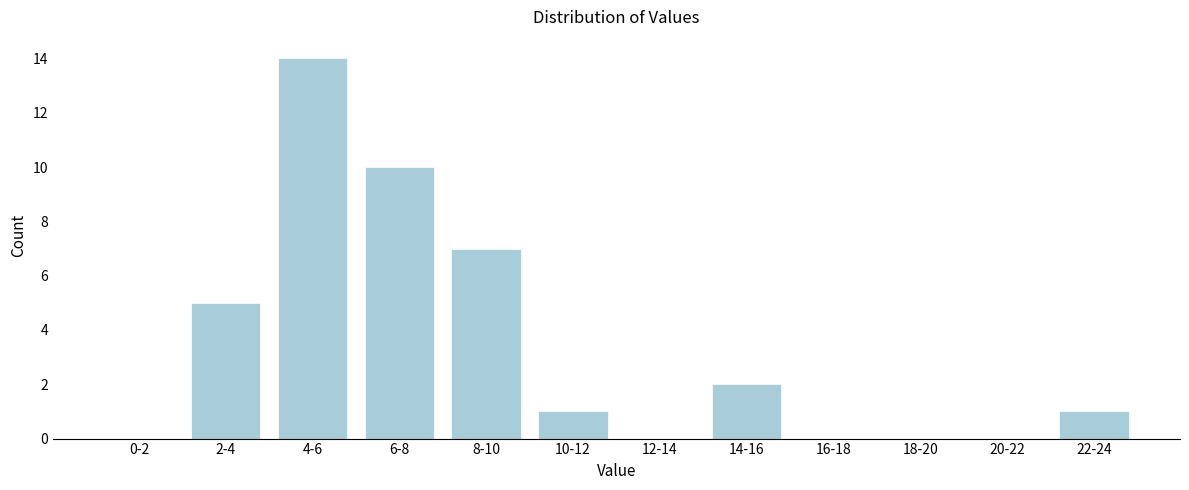

Reading right to left, what are all the values shown in this chart?

22-24=1	20-22=0	18-20=0	16-18=0	14-16=2	12-14=0	10-12=1	8-10=7	6-8=10	4-6=14	2-4=5	0-2=0